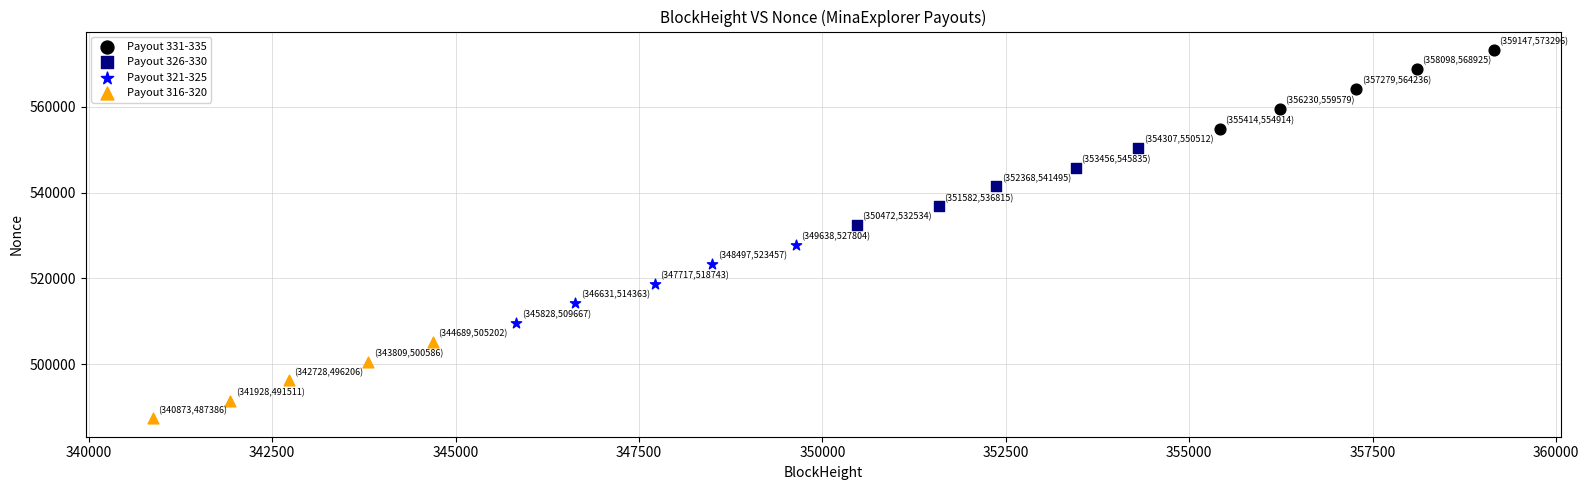

Which series has the largest Y range (max minus min)?

Payout 331-335